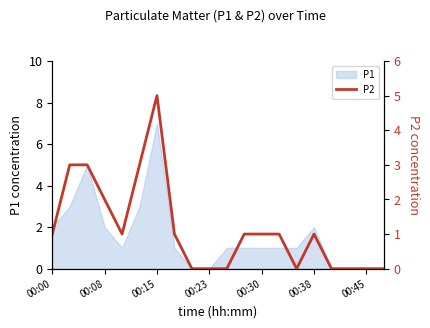

Does the chart have visible grid lines?

No